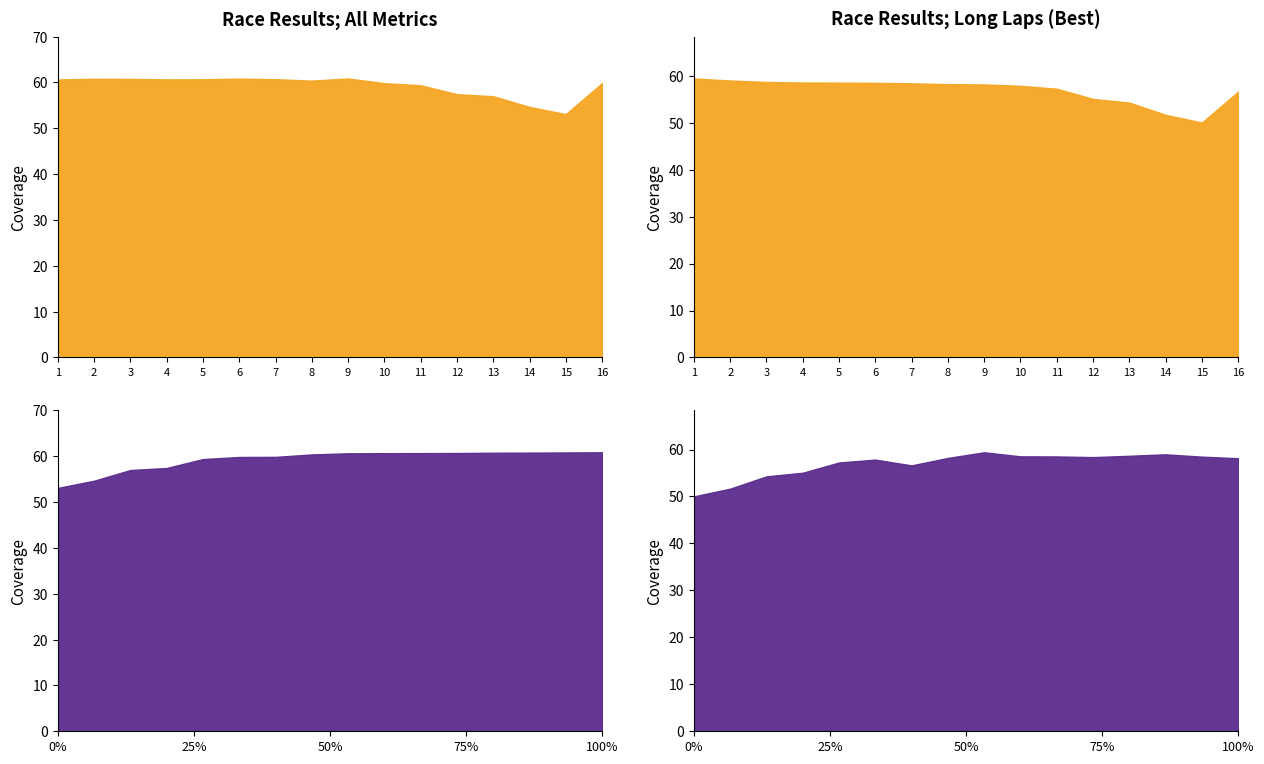

The value of Best Speed at IWAN YS is 22.7. True or false?

False